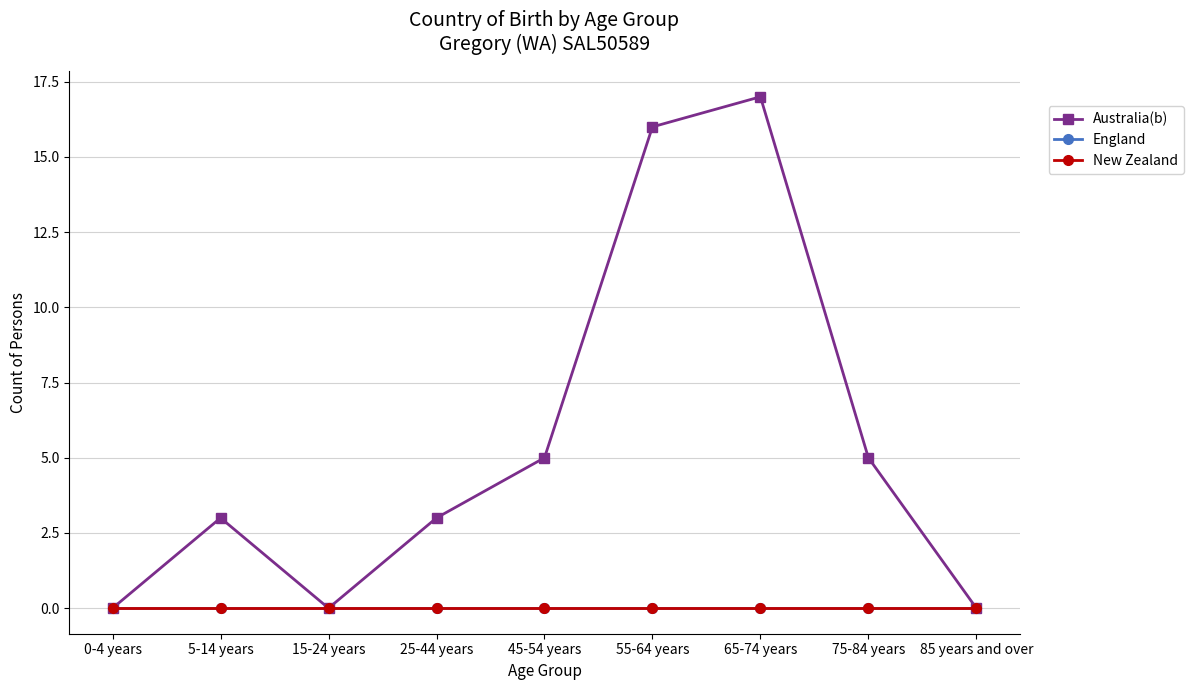

Reading left to right, what are all the values shown in this chart?

Australia(b): 0	3	0	3	5	16	17	5	0
England: 0	0	0	0	0	0	0	0	0
New Zealand: 0	0	0	0	0	0	0	0	0